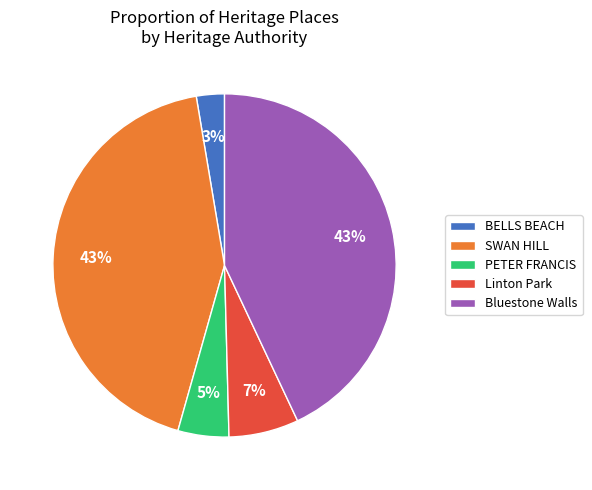

Count the number of slices in the pie.

5